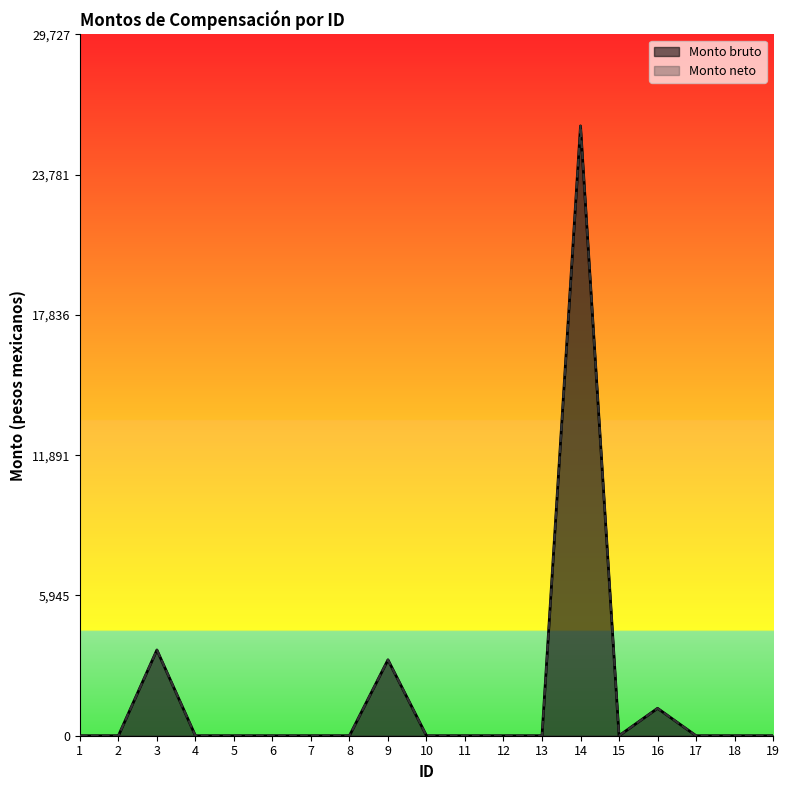

True or false: Monto neto has a value of 15277.6 at 15.

False